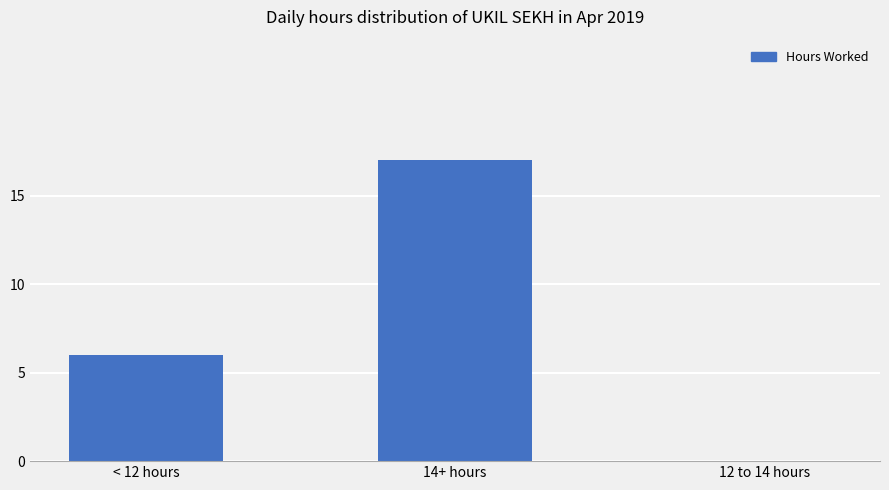

What is the change in value from < 12 hours to 12 to 14 hours?

-6